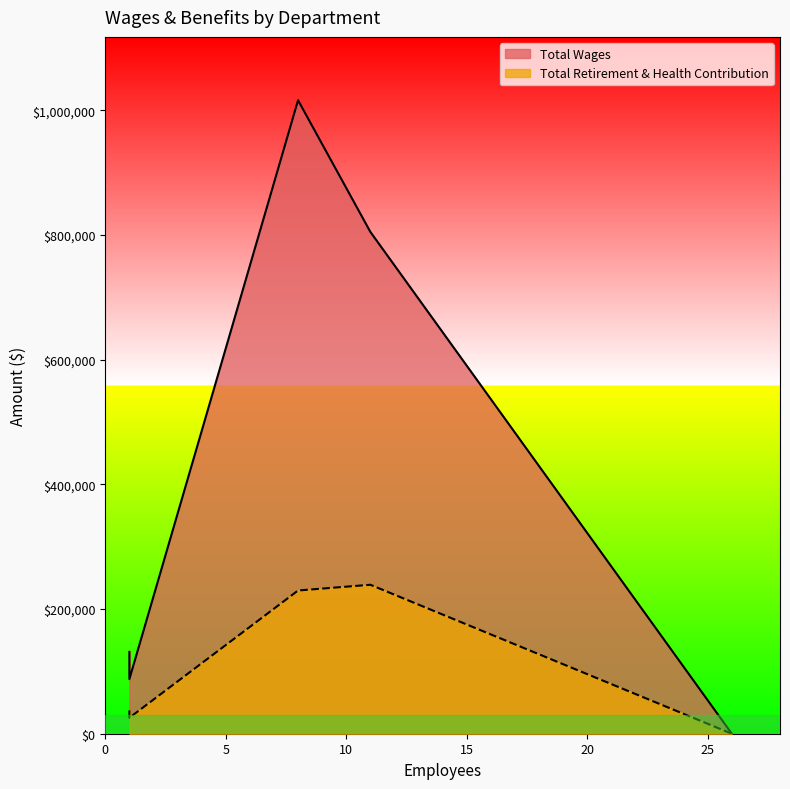

True or false: Total Retirement & Health Contribution has more than 0 points higher than both neighbors.

True